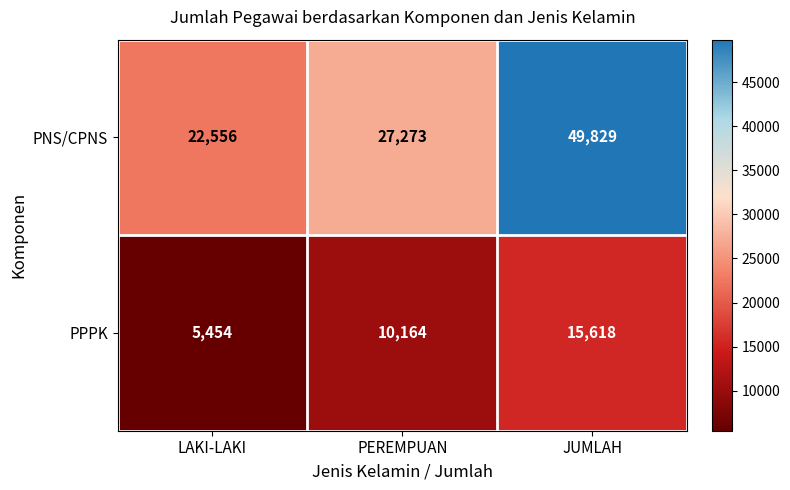

What is the sum of all PPPK values?

31236